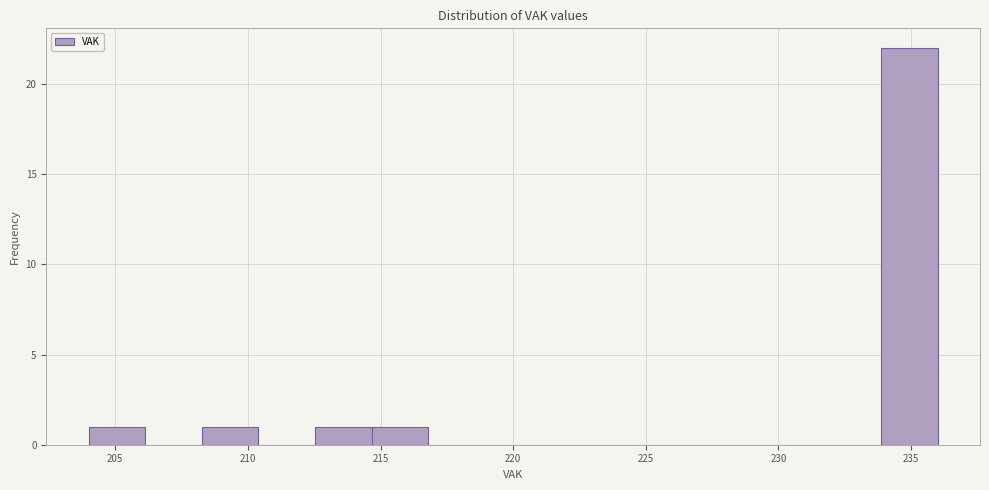

Which range on the x-axis has the tallest bar?

234.0 to 236.0